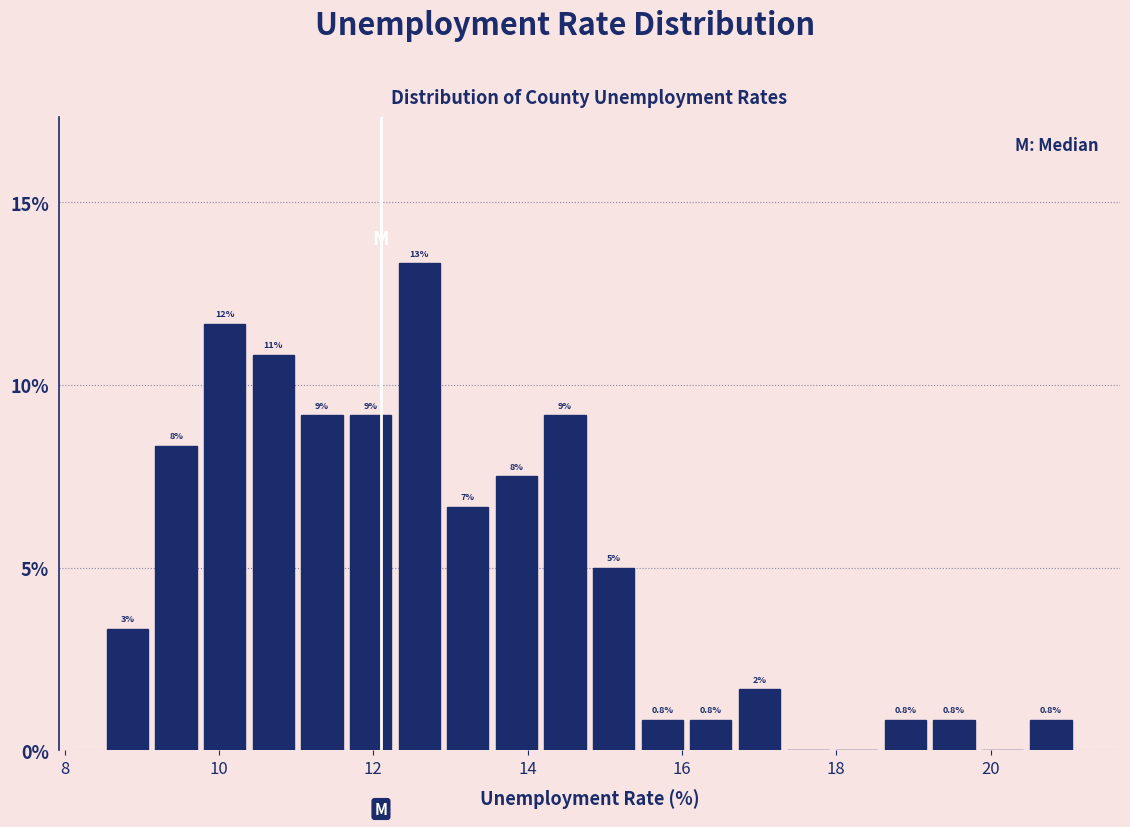

Around what value on the x-axis is the tallest bar? Give the approximate position of its centre, as read against the axis.

12.6